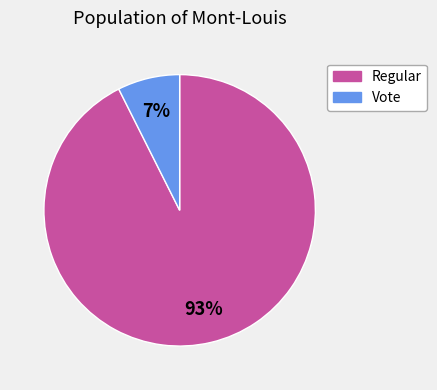

Which slice represents more than half of the pie?

Regular